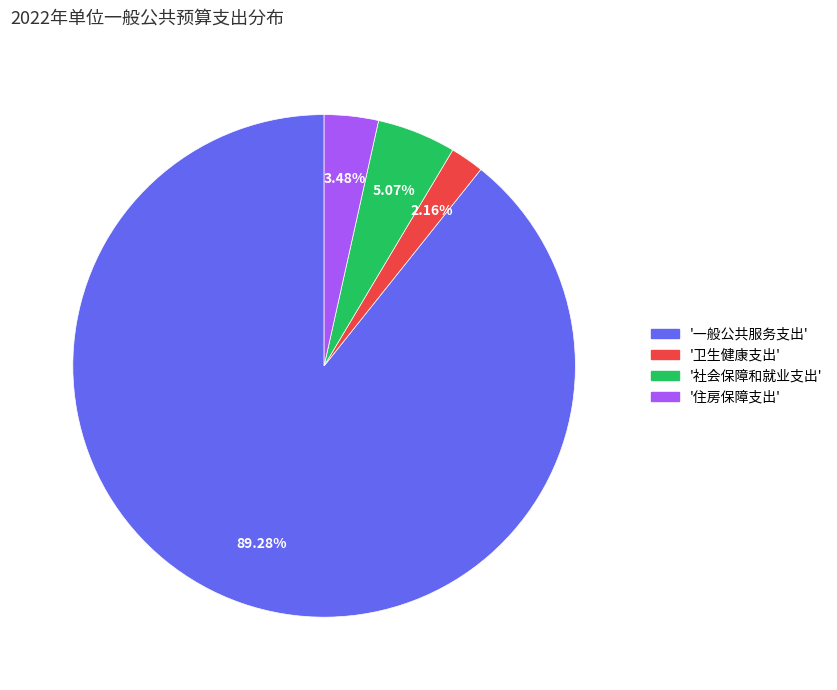

Is there any slice that represents more than half of the pie?

Yes